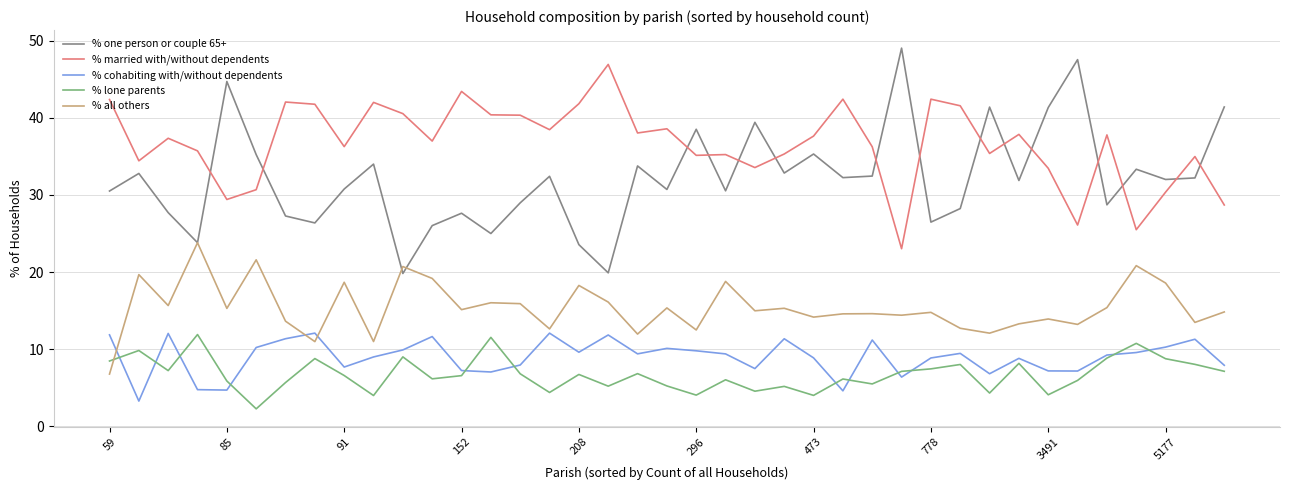

Does the chart display data point markers on the line(s)?

No